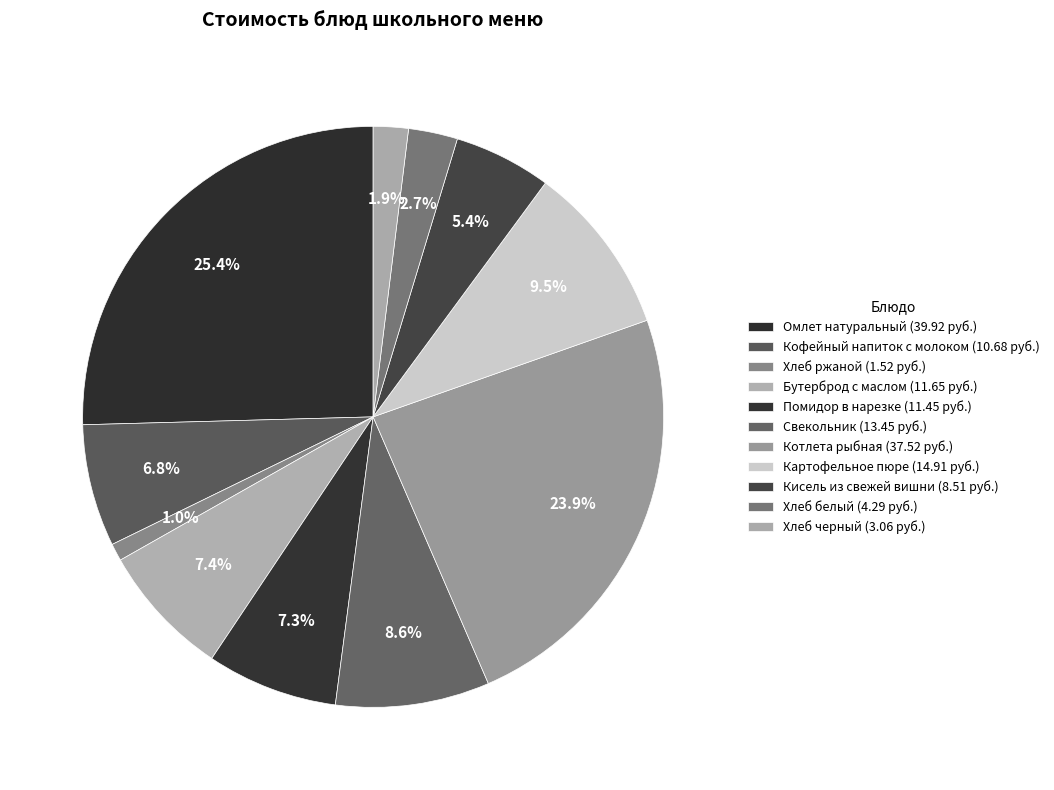

Does Помидор в нарезке account for over 50% of the chart?

No